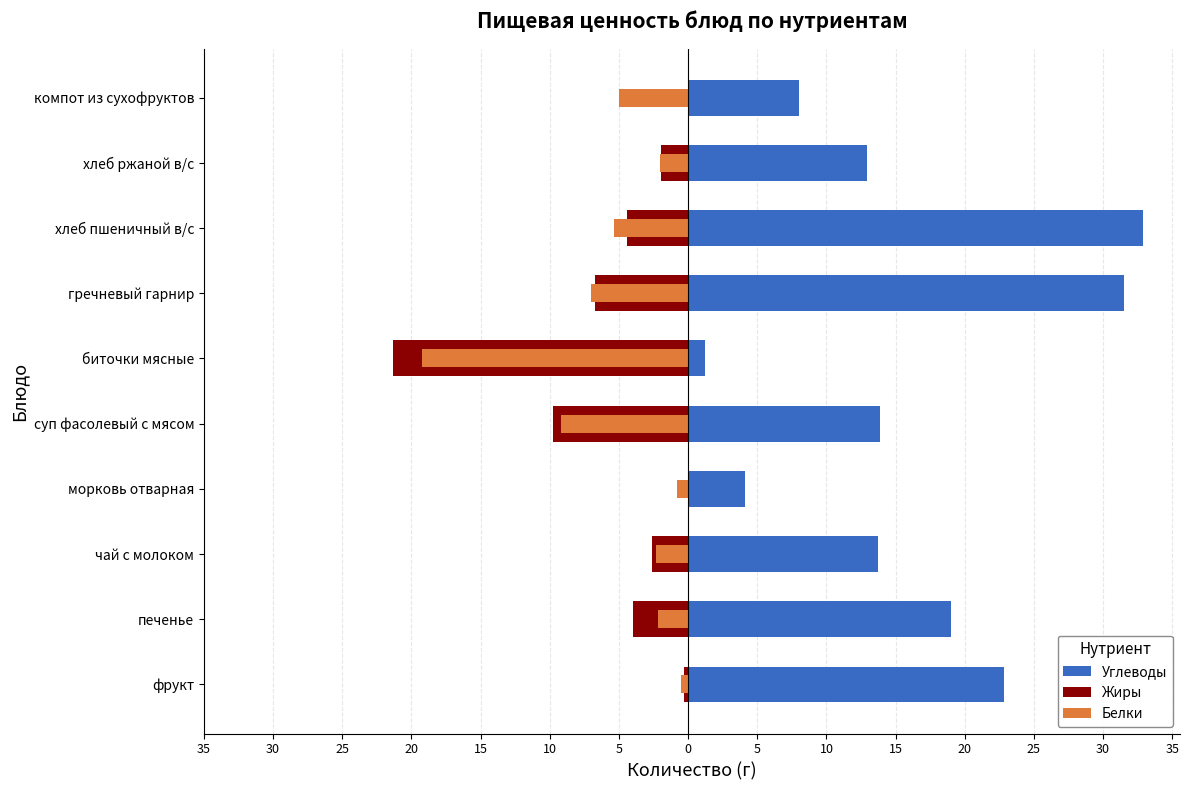

How many bars are there in total?

30